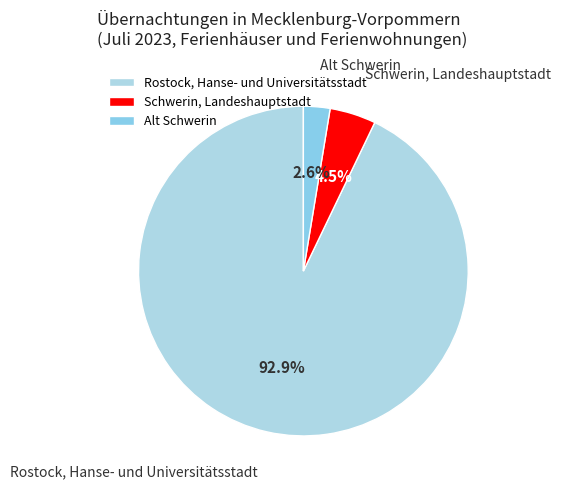

What percentage is NOT represented by Rostock, Hanse- und Universitätsstadt?

7.1%